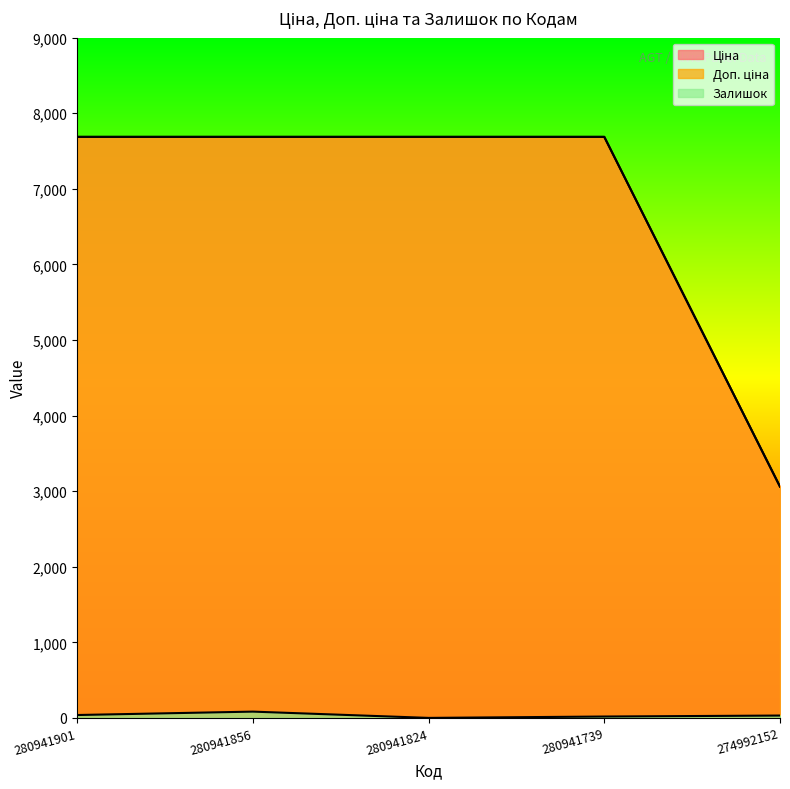

Where is the first local minimum for Залишок?

280941824